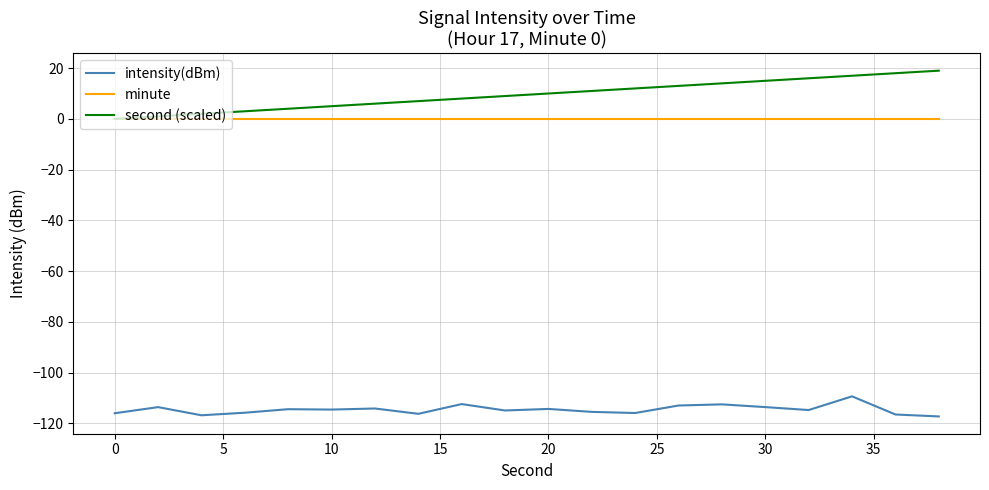

Which series has the largest range (max minus min)?

second (scaled)